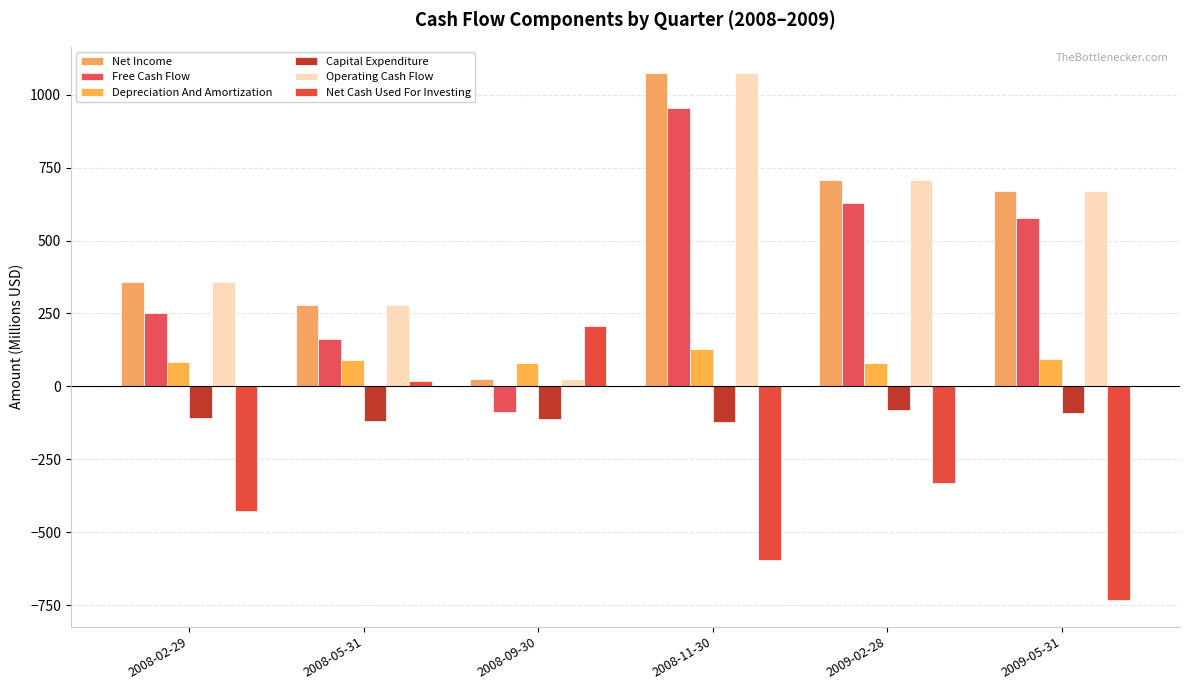

At which label does Operating Cash Flow reach its minimum?

2008-09-30